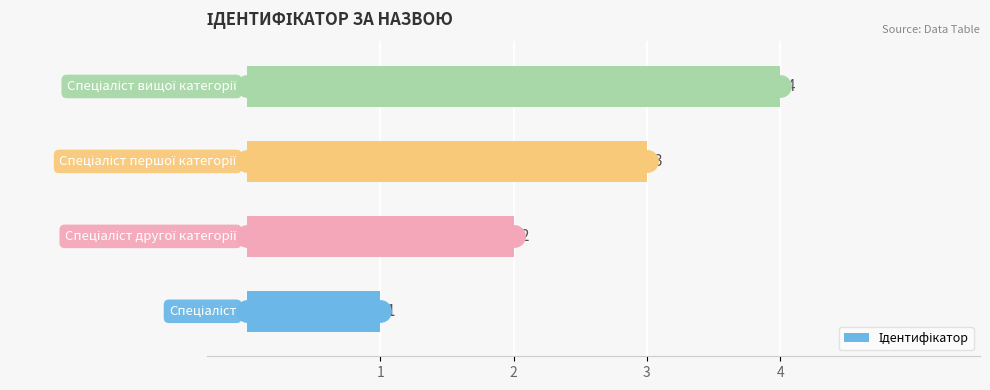

How many data points are less than 3?

2